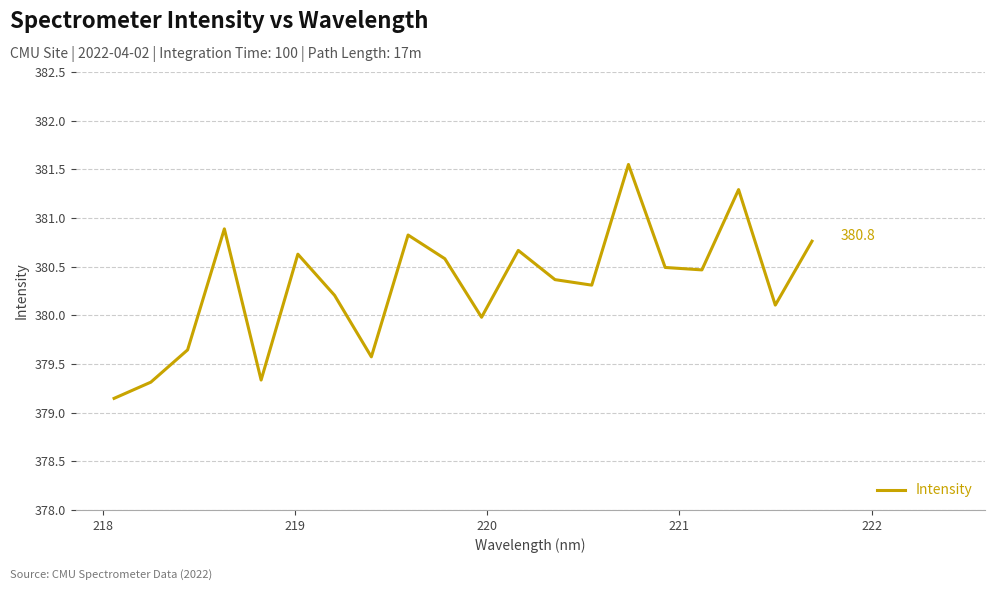

What is the difference between the maximum and minimum values?

2.4